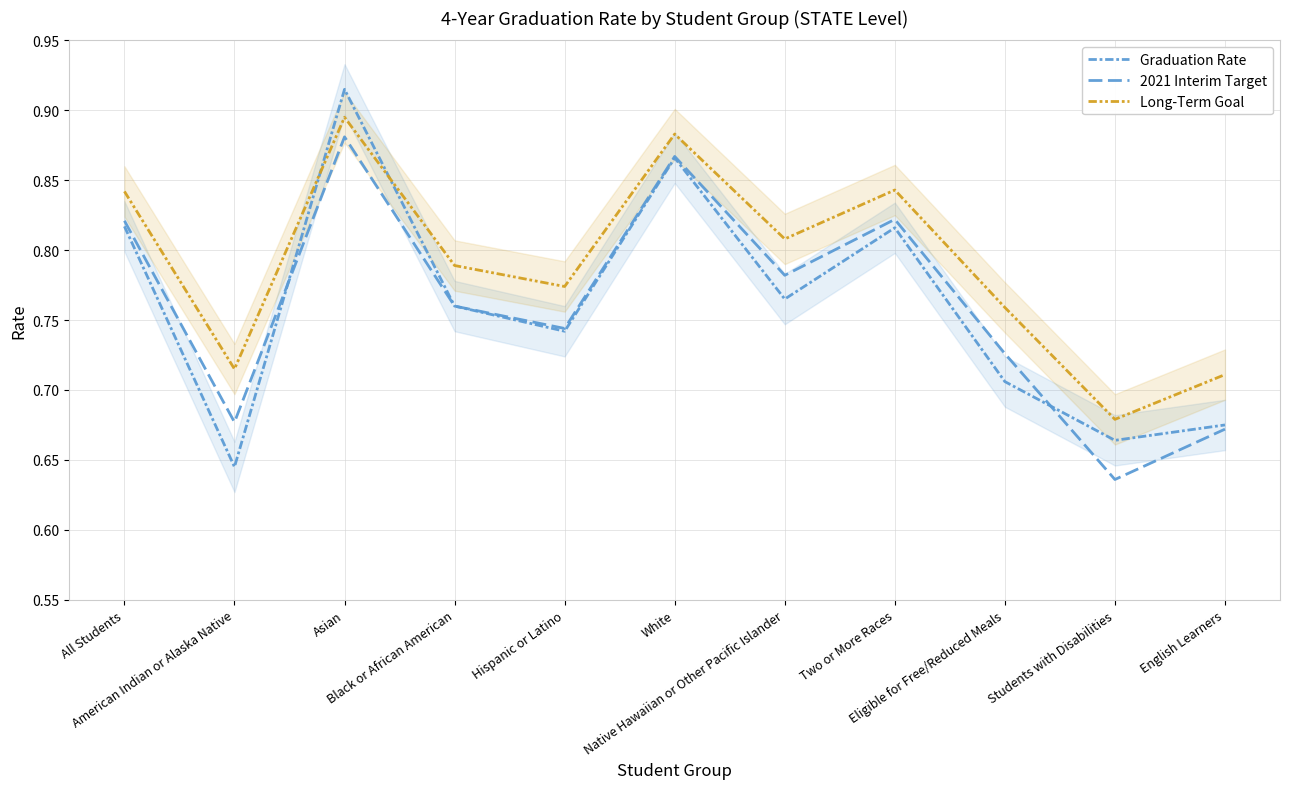

Rank the categories by Long-Term Goal value from highest to lowest.

Asian, White, Two or More Races, All Students, Native Hawaiian or Other Pacific Islander, Black or African American, Hispanic or Latino, Eligible for Free/Reduced Meals, American Indian or Alaska Native, English Learners, Students with Disabilities